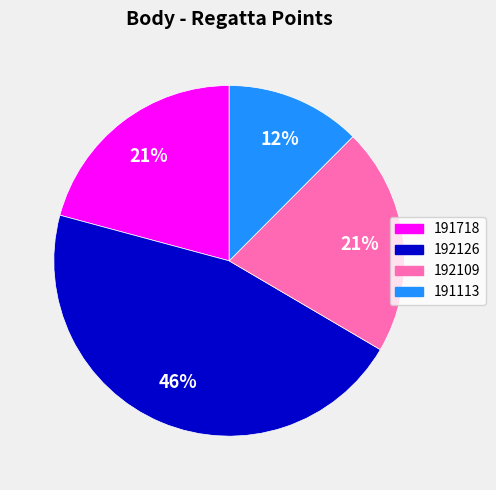

How many segments does this pie chart have?

4